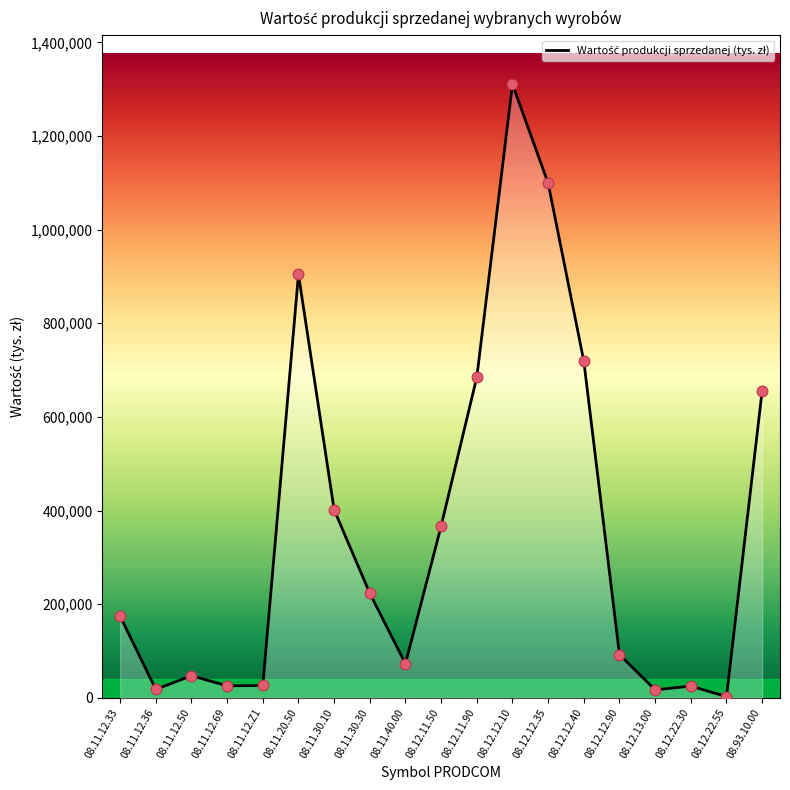

Between 08.12.12.90 and 08.11.30.30, which is larger?

08.11.30.30